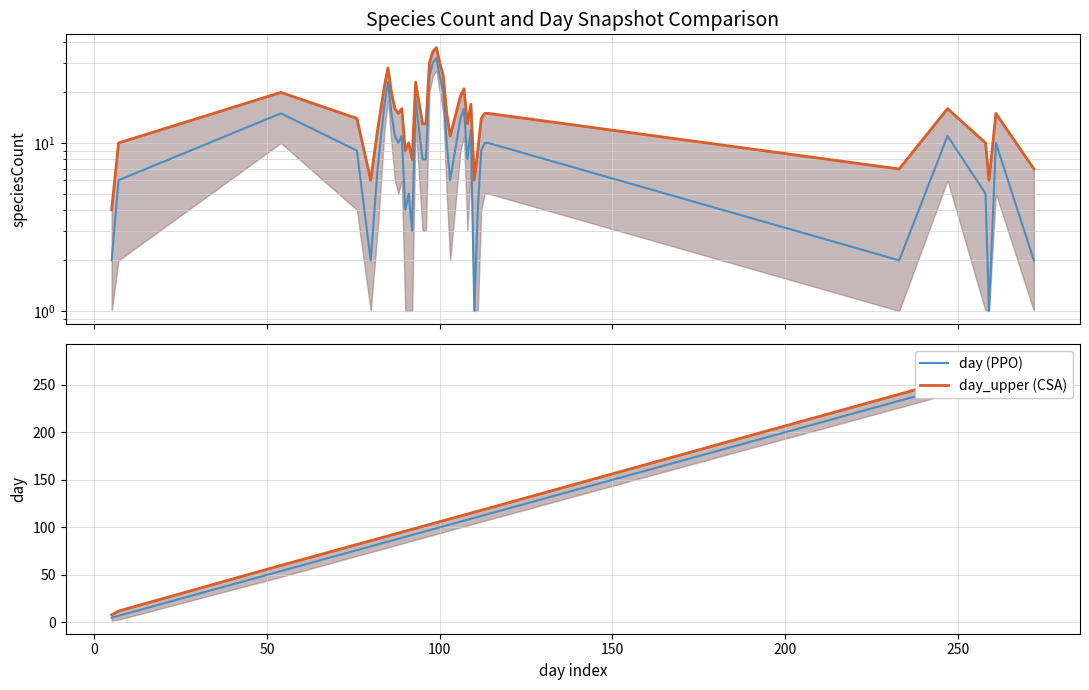

How many values in the day_upper (CSA) series exceed 105?

19